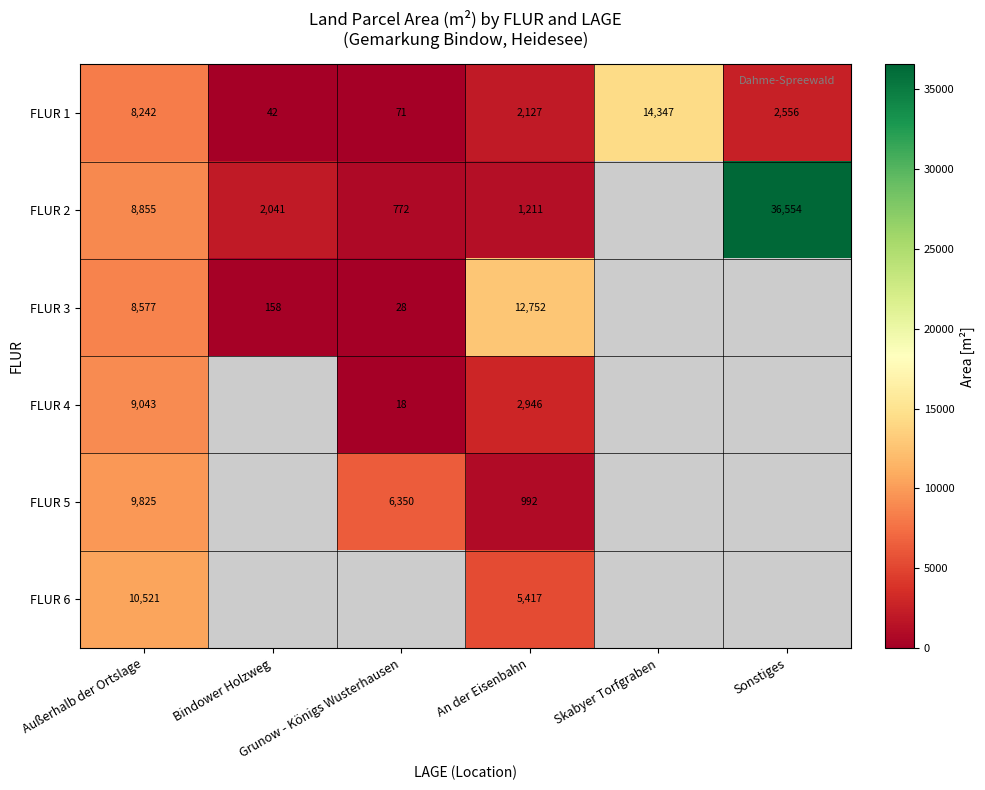

Which series changed the most between Bindower Holzweg and Skabyer Torfgraben?

FLUR 1